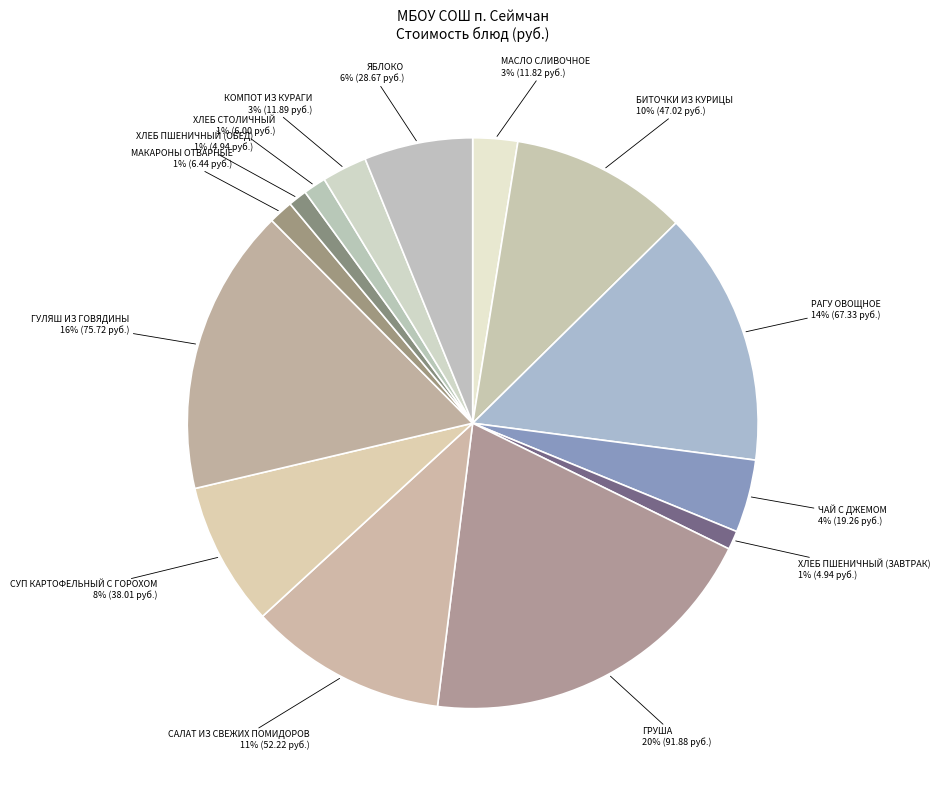

Count the number of slices in the pie.

14